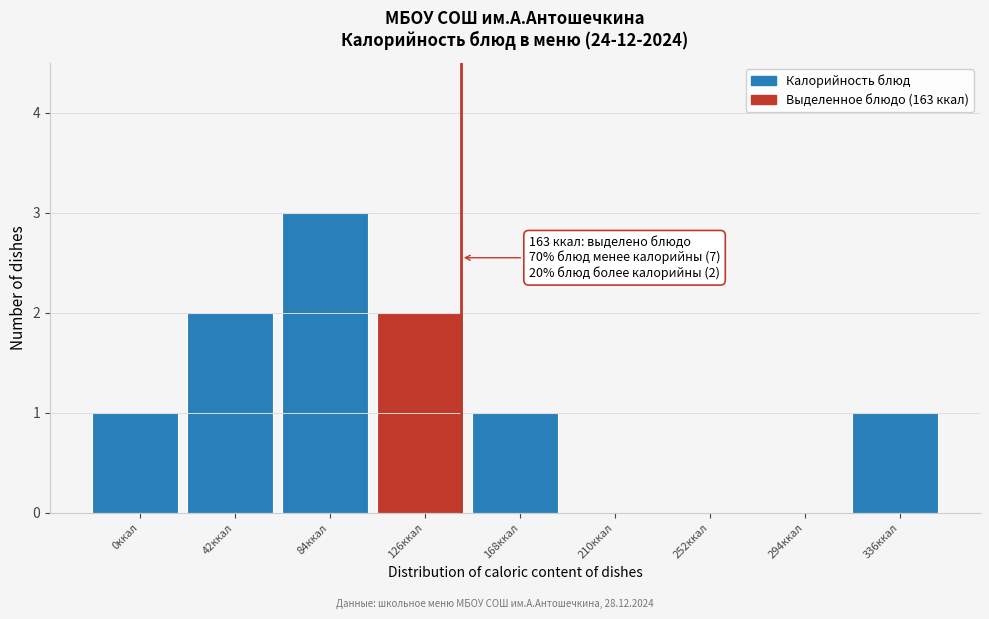

Reading right to left, list all the values displayed in this chart.

336ккал=1	294ккал=0	252ккал=0	210ккал=0	168ккал=1	126ккал=2	84ккал=3	42ккал=2	0ккал=1